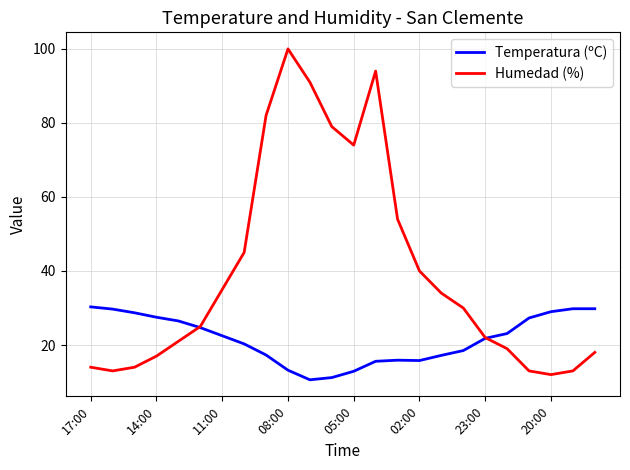

List the series in order of their overall mean, lowest first.

Temperatura (ºC), Humedad (%)